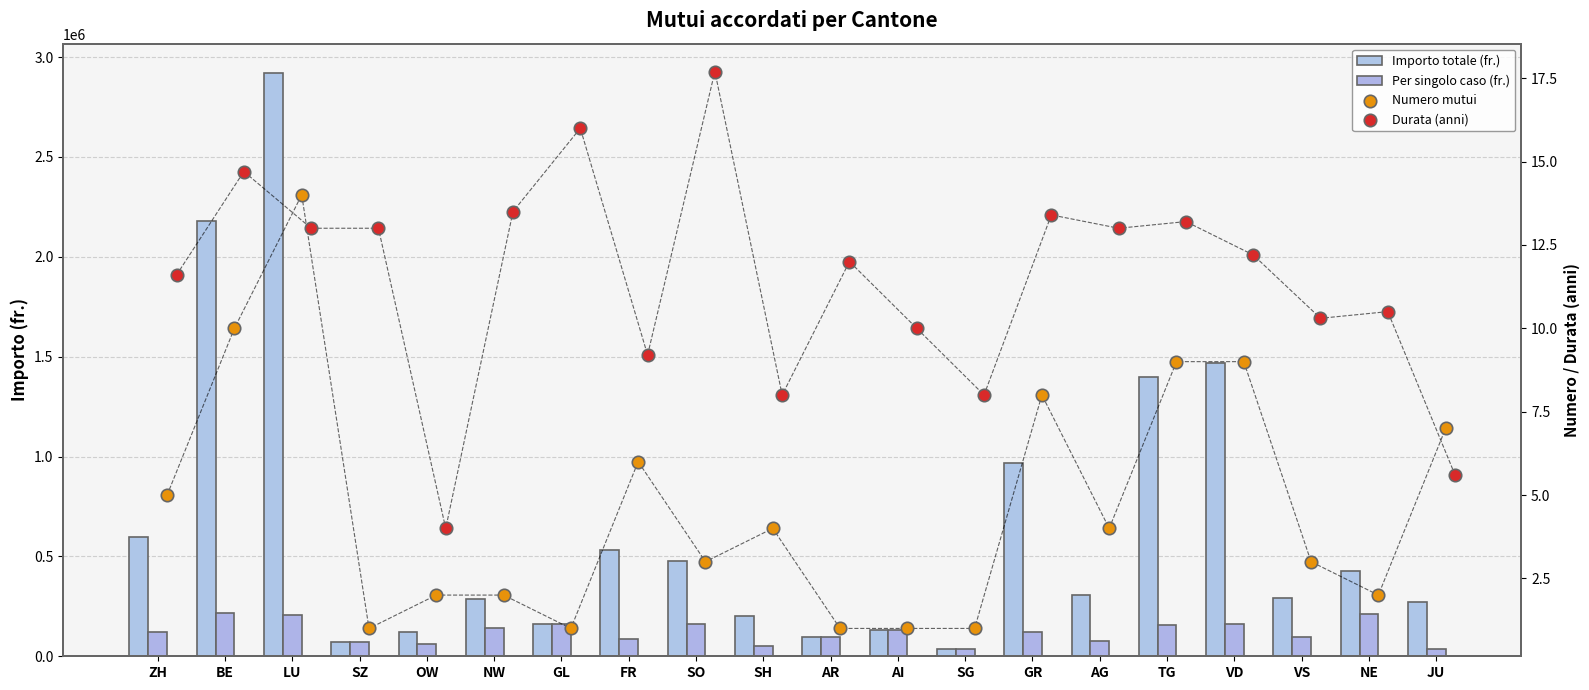

What is the total value across all series at SG?

68009.0